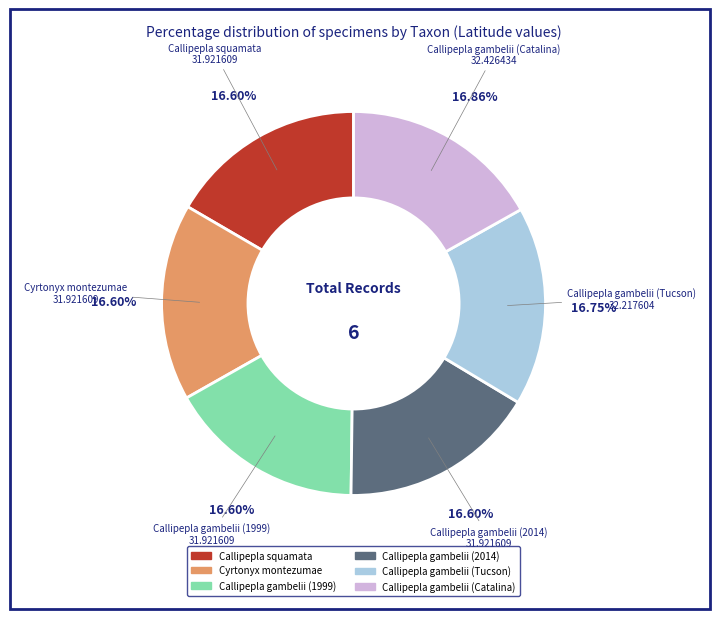

What is the ratio of the value at Callipepla squamata to the value at Callipepla gambelii (1999)?

1.0